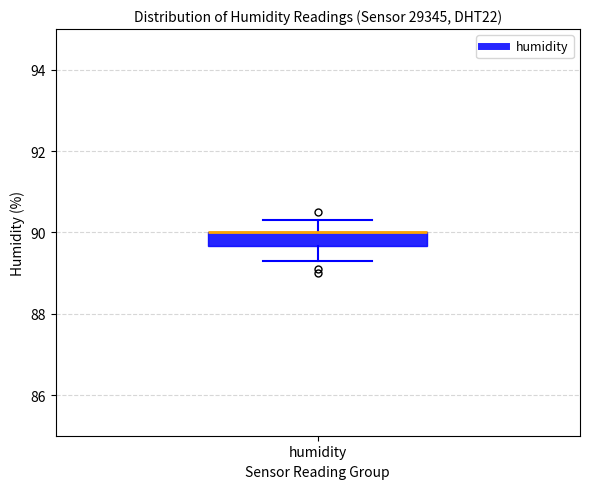

Transcribe this box plot: give where the median line is, the range the box spans, and where the two whiskers end, as read against the y-axis. The values are not printed on the chart, so give them approximately, as read against the axis.

median 90.0 (drawn on the box's upper edge), box 89.6 to 90.0, whiskers 89.4 to 90.4